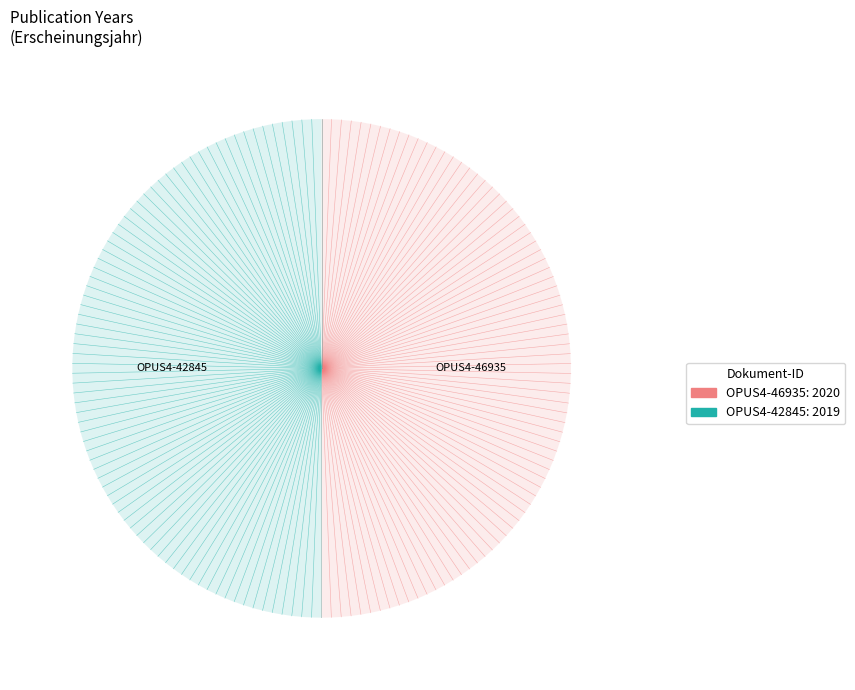

What is the ratio of the value at OPUS4-42845 to the value at OPUS4-46935?

1.0